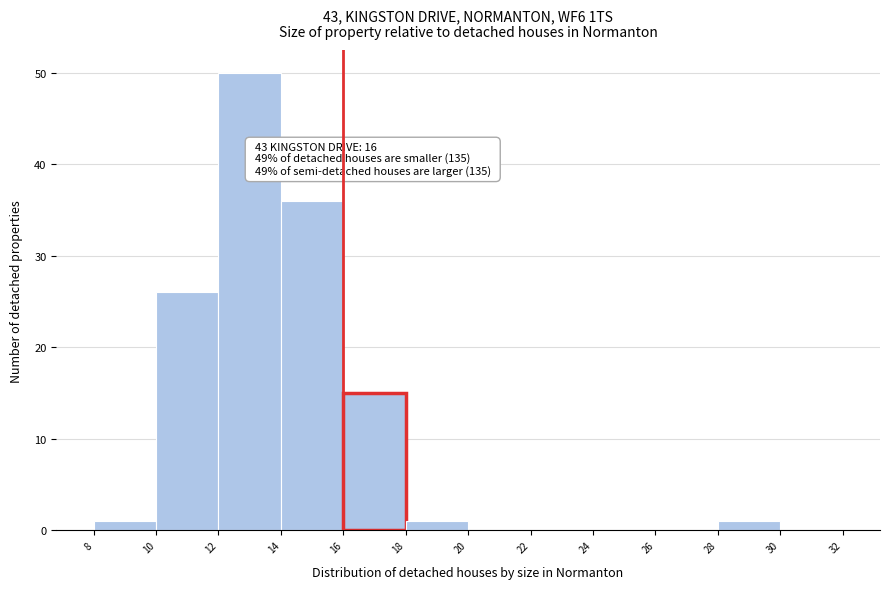

Over which range of the x-axis is the bar tallest?

12 to 14